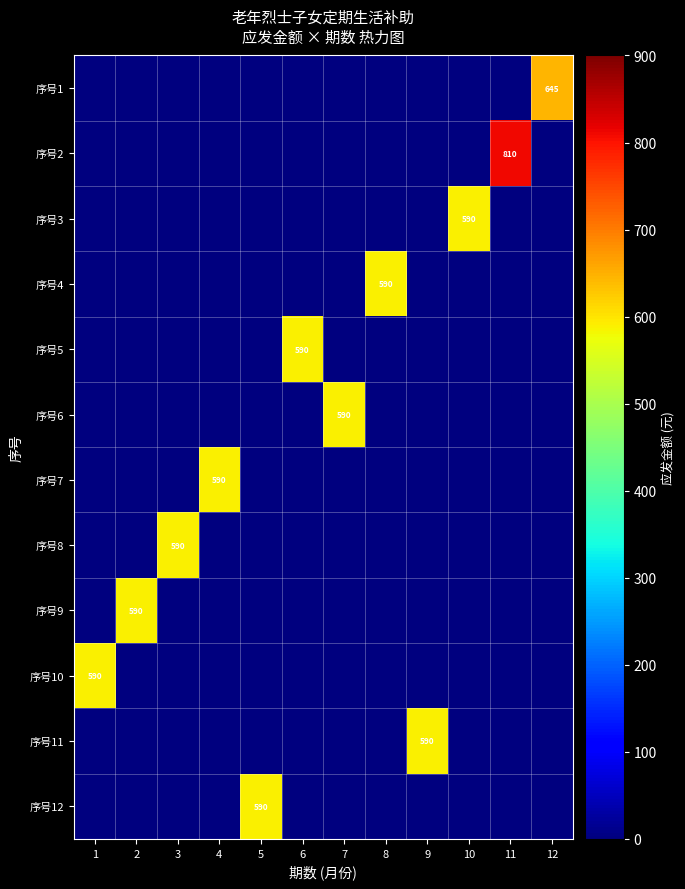

What is the spread (max minus min) of values at 4?

590